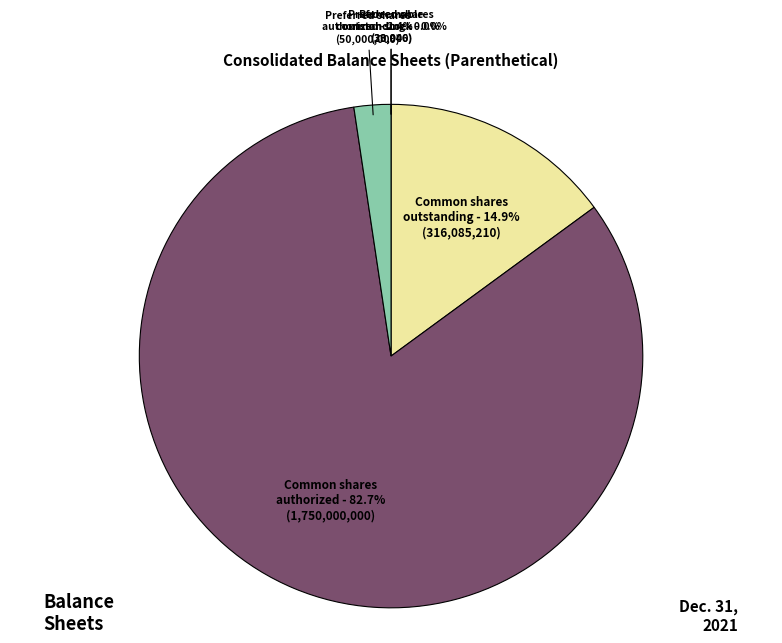

Is there a majority slice in this chart?

Yes